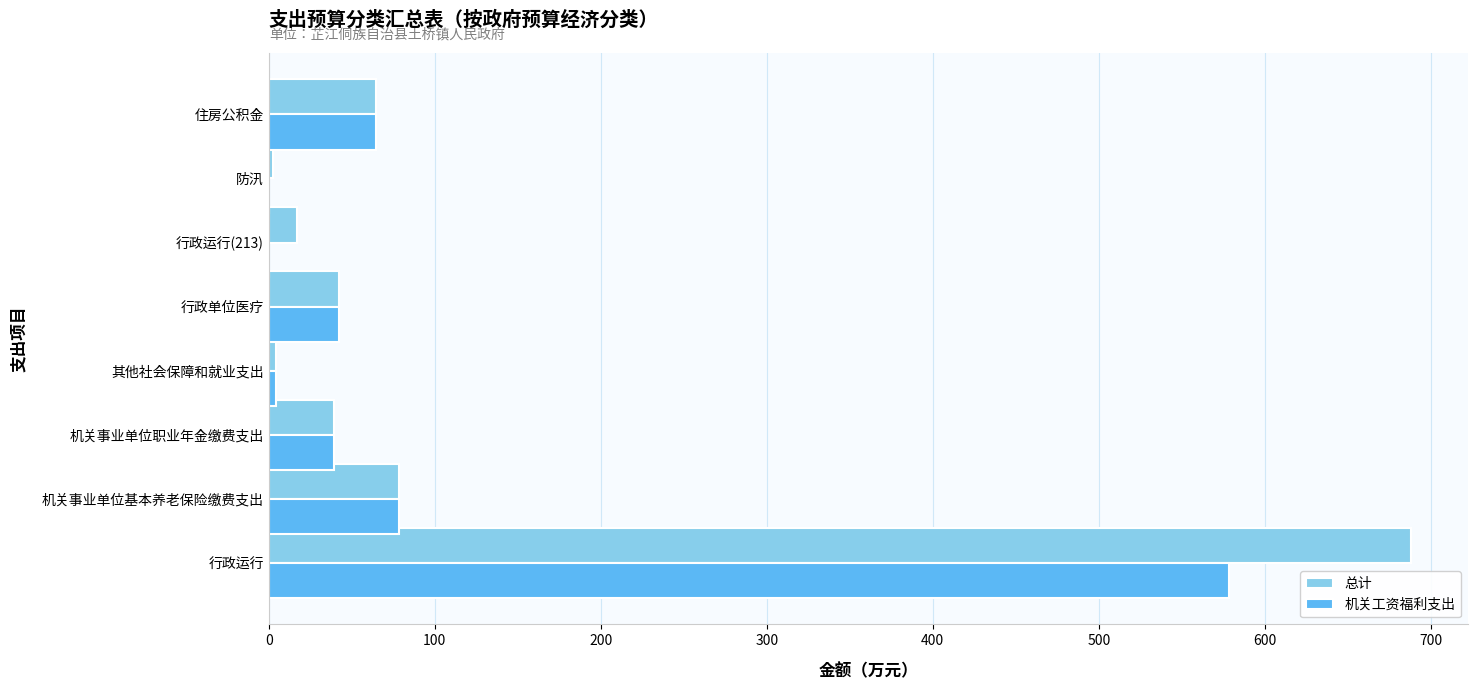

True or false: 总计 has a value of 109.3 at 机关事业单位基本养老保险缴费支出.

False